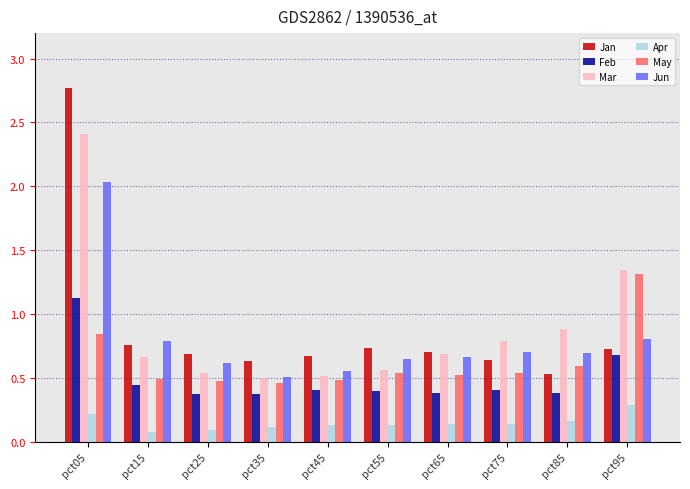

At how many categories does at least one series exceed 0?

10